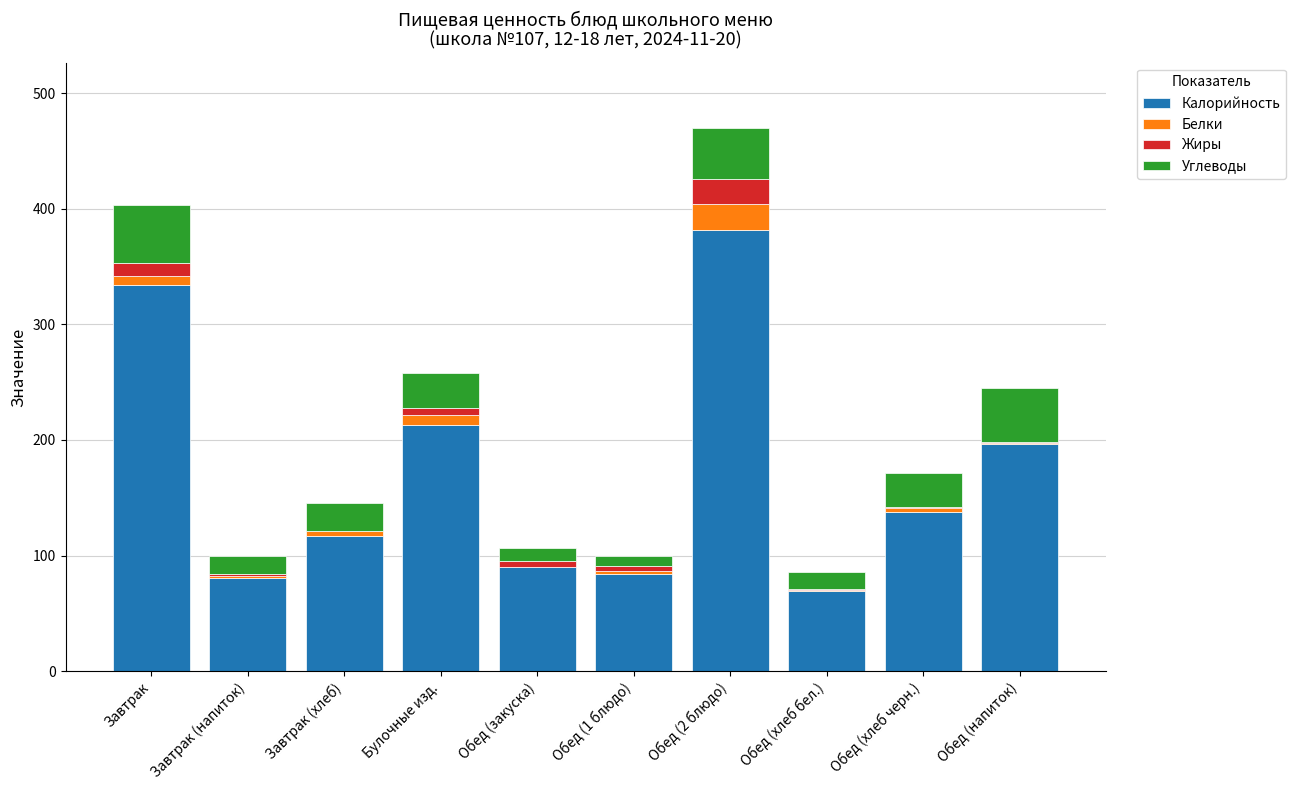

The Калорийность series shows 381.2 at Обед (2 блюдо). True or false?

True